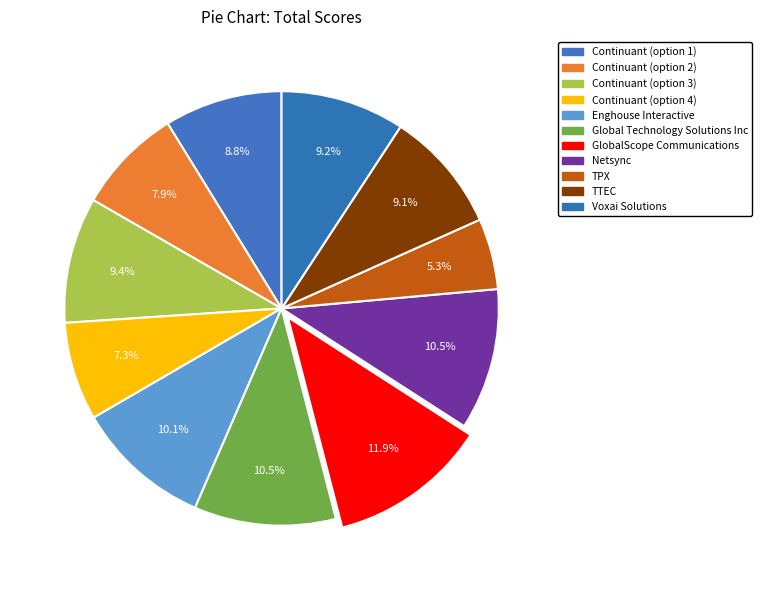

How many slices are in this pie chart?

11